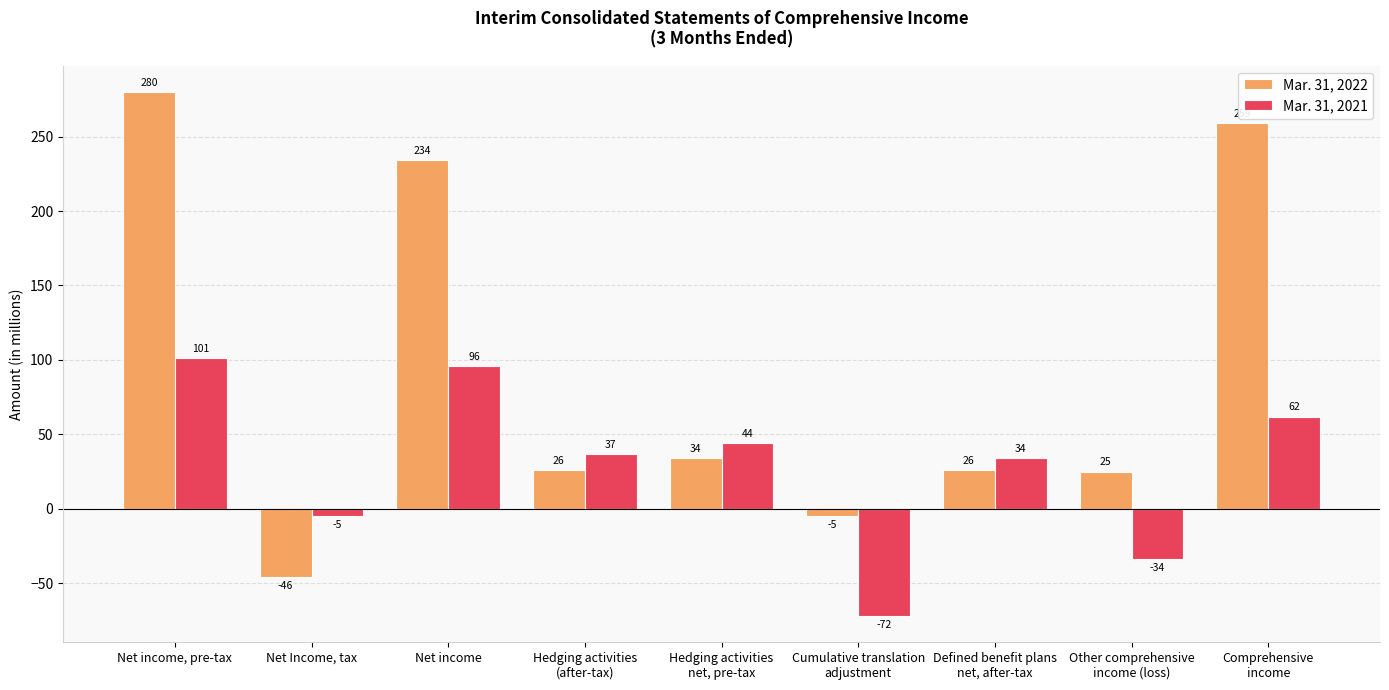

Where is Mar. 31, 2021 nearest to the value 14?

Net Income, tax